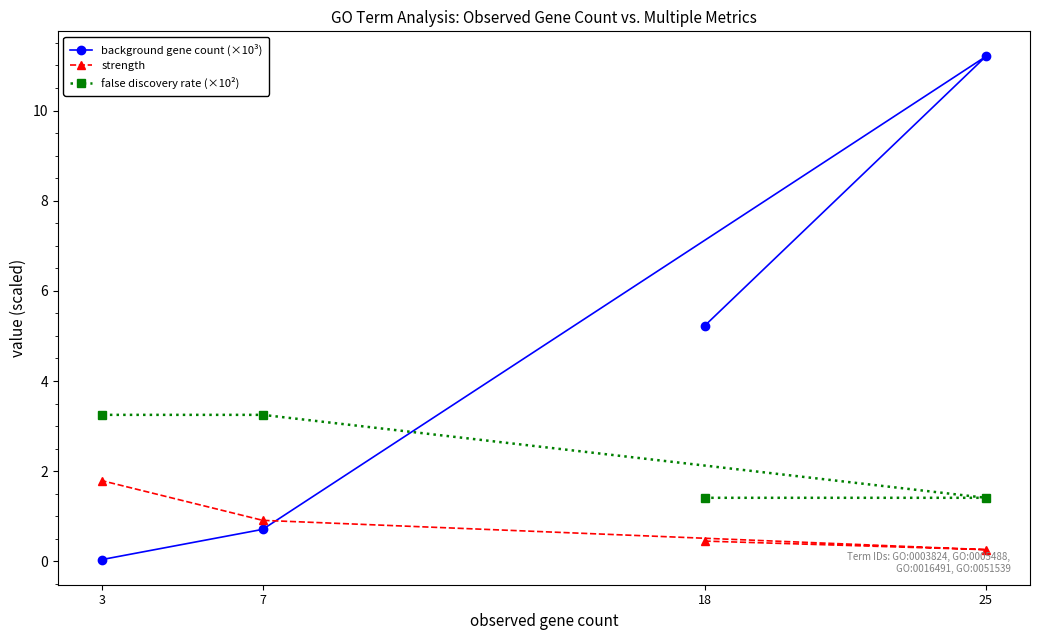

What is the difference between the maximum and minimum values in the background gene count (×10³) series?

11.2